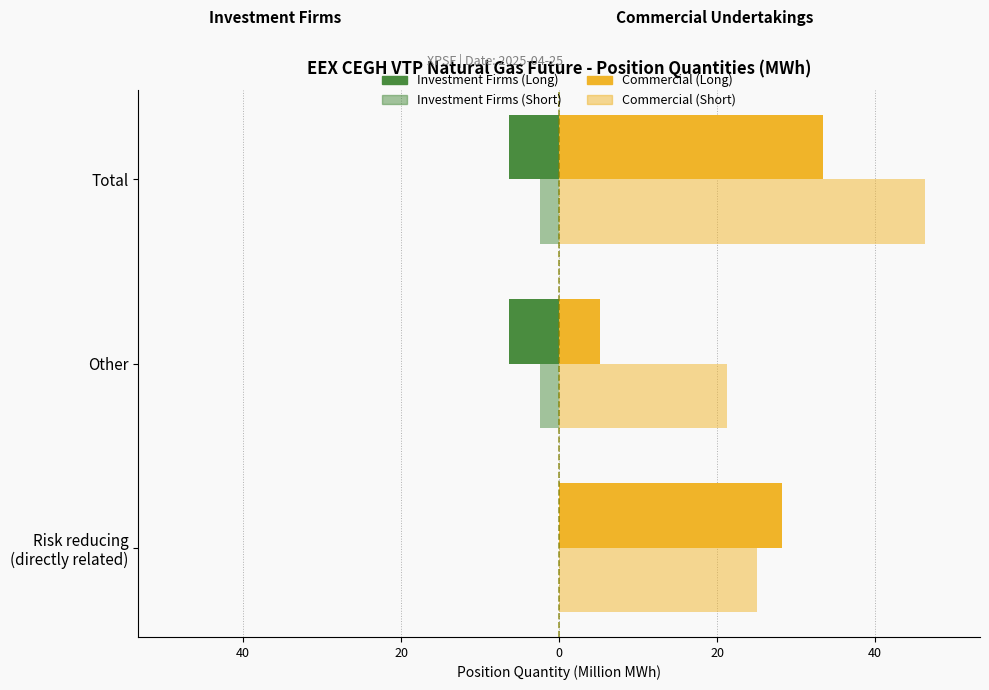

What is the value of the Commercial (Long) bar at the 3rd from the left?

33.4